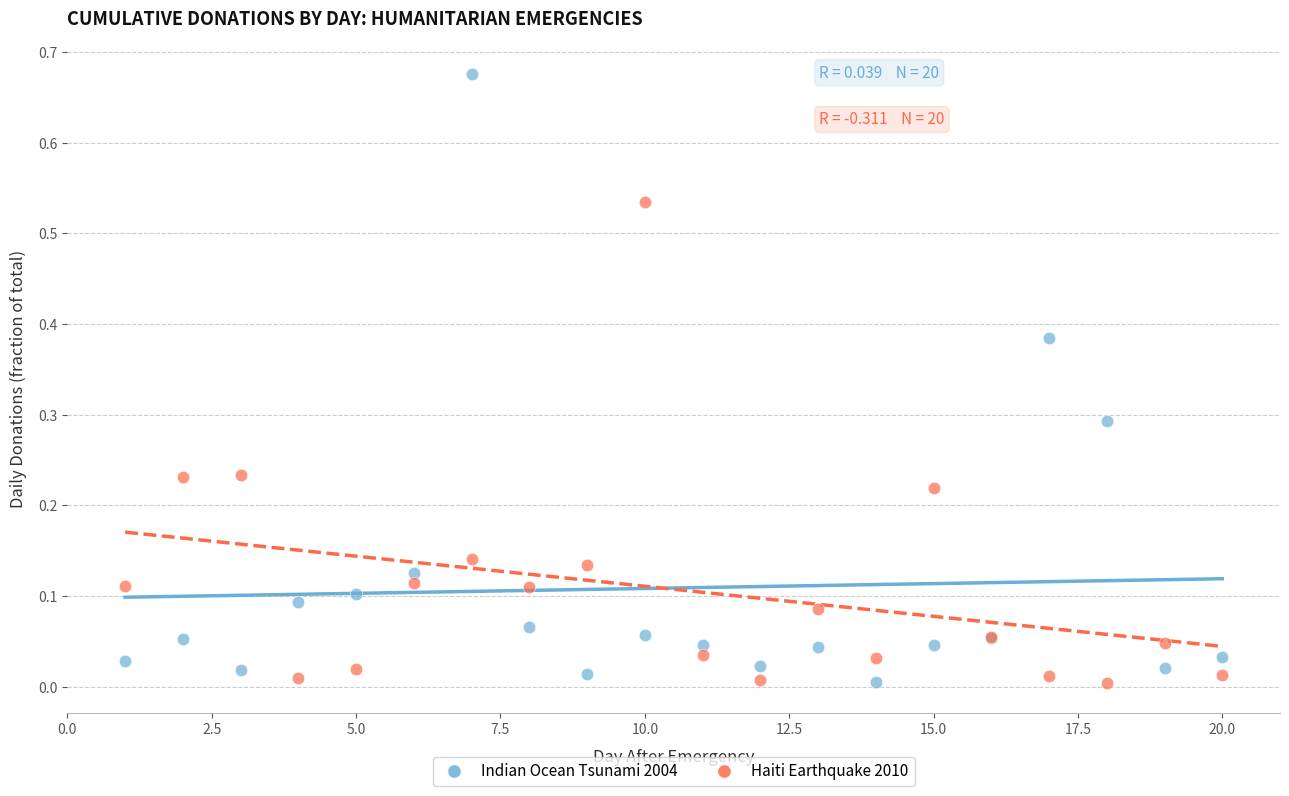

Which series reaches the maximum Y coordinate?

Indian Ocean Tsunami 2004